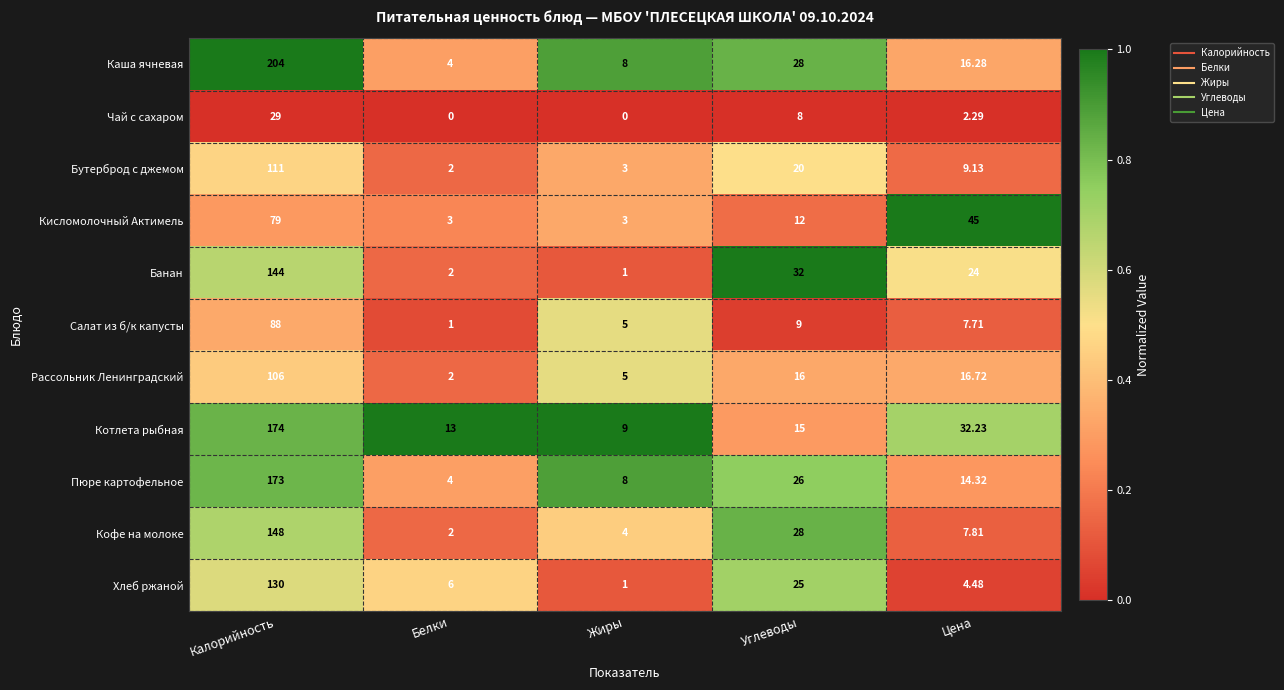

Which category has the highest value across all series?

Калорийность